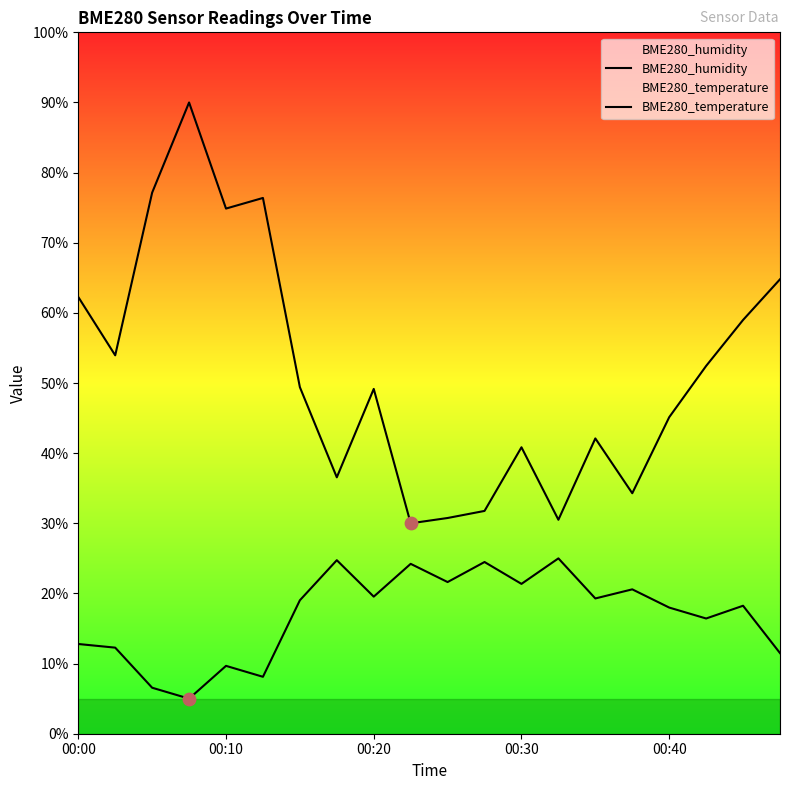

Is the value of BME280_temperature at 00:30 greater than the value of BME280_humidity at 8?

No